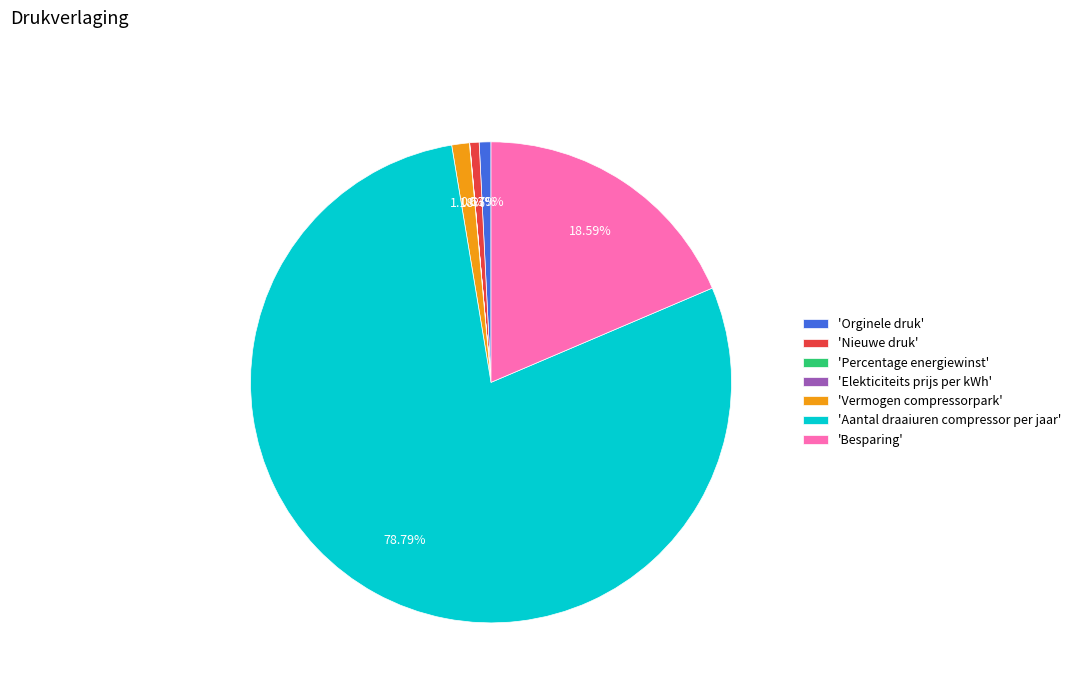

Does any single category account for the majority?

Yes